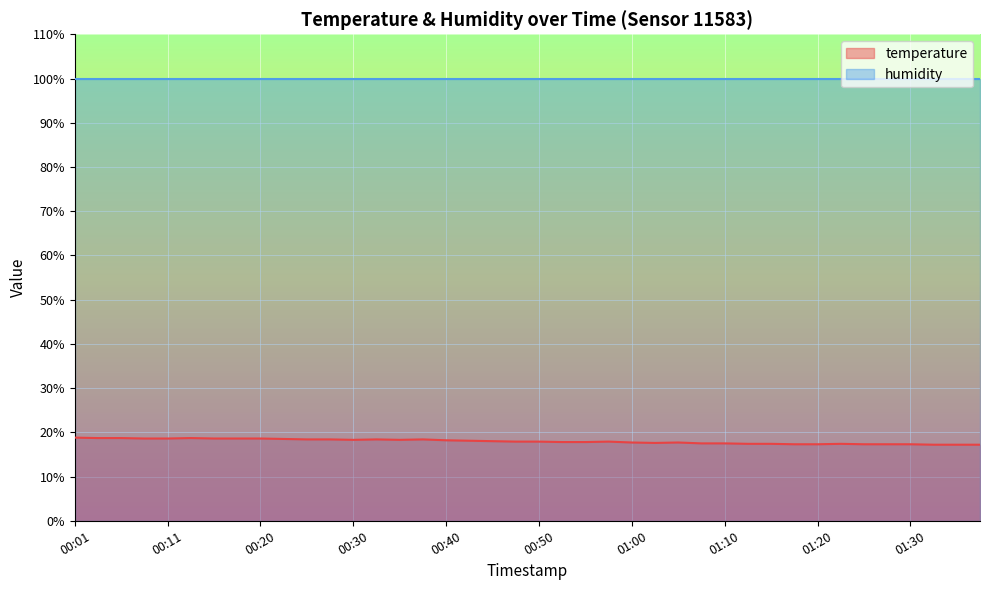

List the labels in order of value, largest first.

00:01, 00:03, 00:06, 00:13, 00:08, 00:11, 00:15, 00:18, 00:20, 00:23, 00:25, 00:28, 00:33, 00:37, 00:30, 00:35, 00:40, 00:42, 00:45, 00:47, 00:50, 00:57, 00:52, 00:55, 01:00, 01:05, 01:02, 01:07, 01:10, 01:13, 01:15, 01:23, 01:18, 01:20, 01:25, 01:28, 01:30, 01:33, 01:35, 01:38